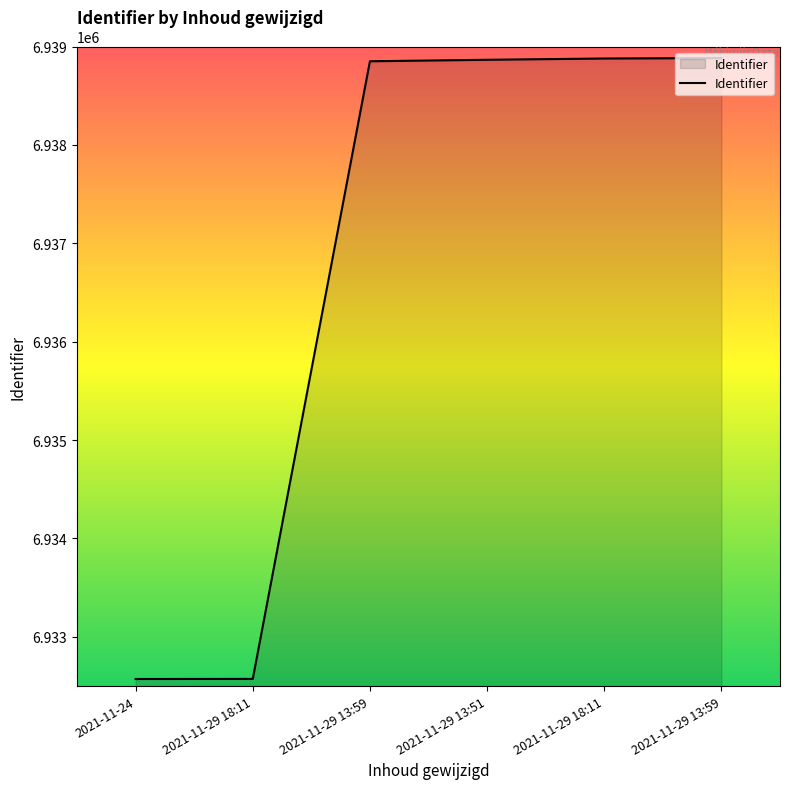

At which label does the data first exceed 6938865?

2021-11-29 18:11